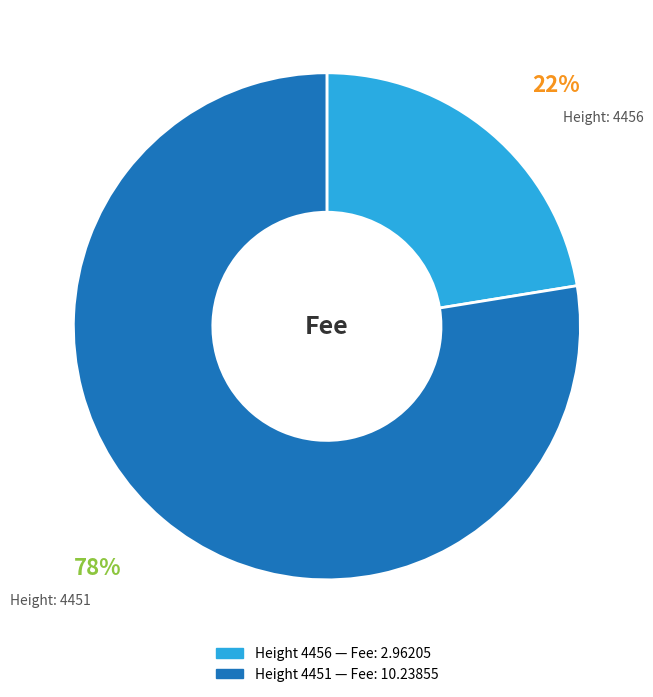

Is there any slice that represents more than half of the pie?

Yes